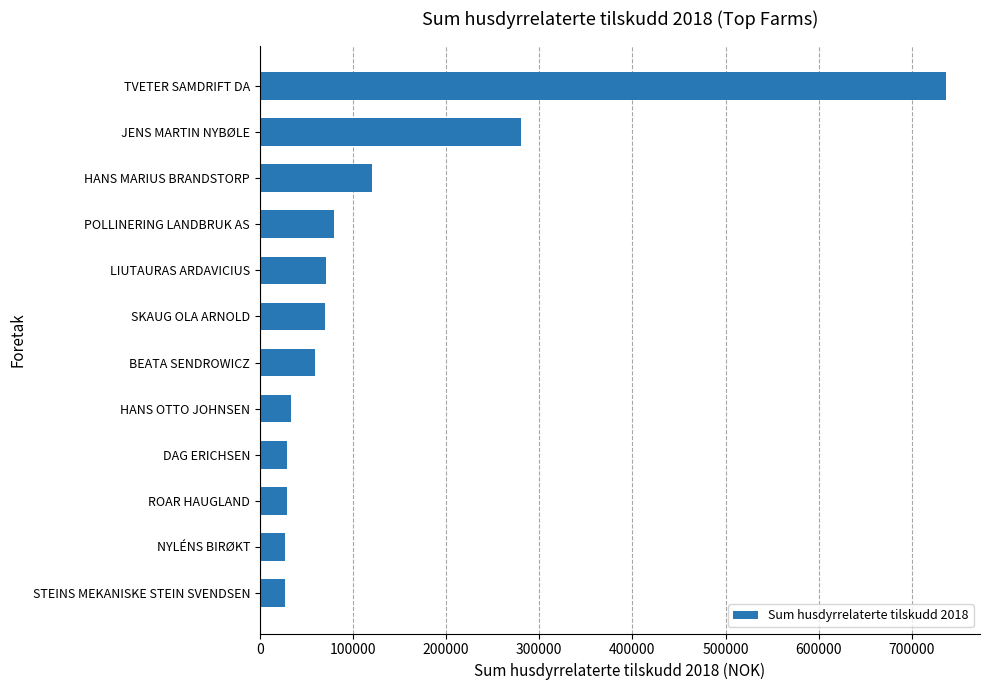

The chart shows a value of 120174 at HANS MARIUS BRANDSTORP. True or false?

True